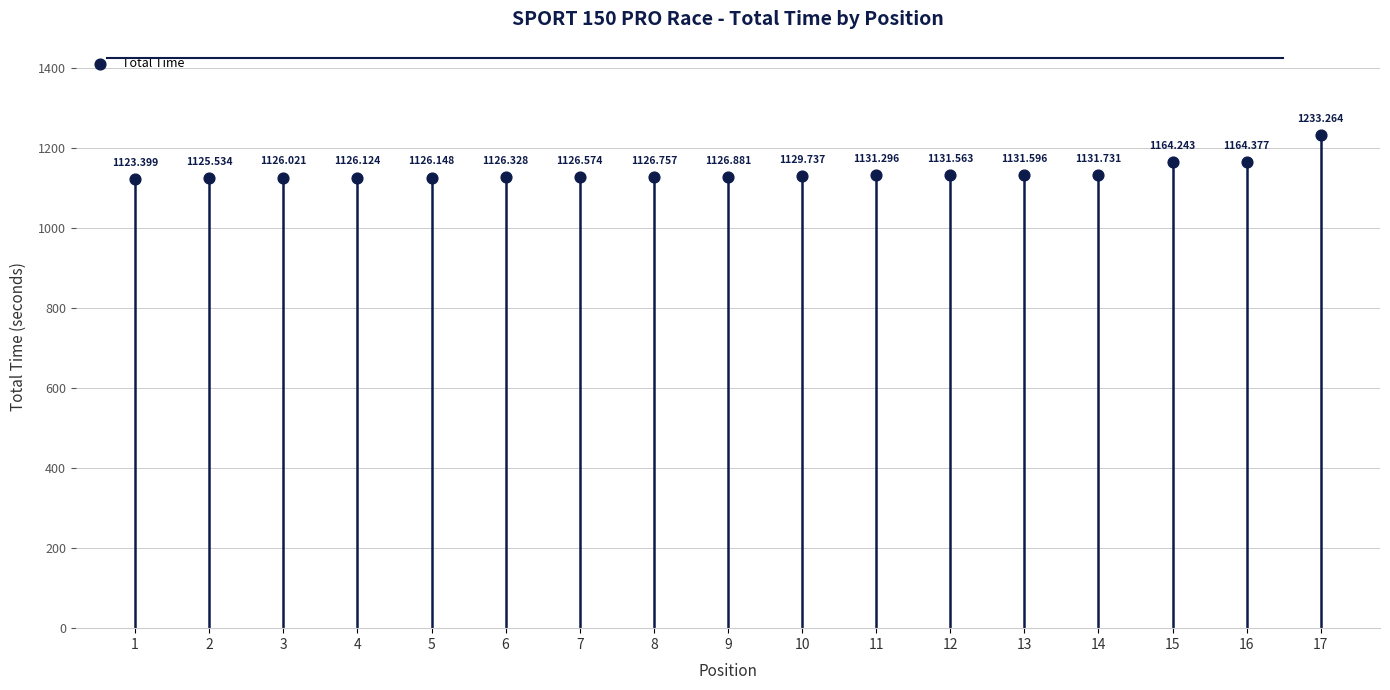

What is the change in value from 1 to 4?

+2.7